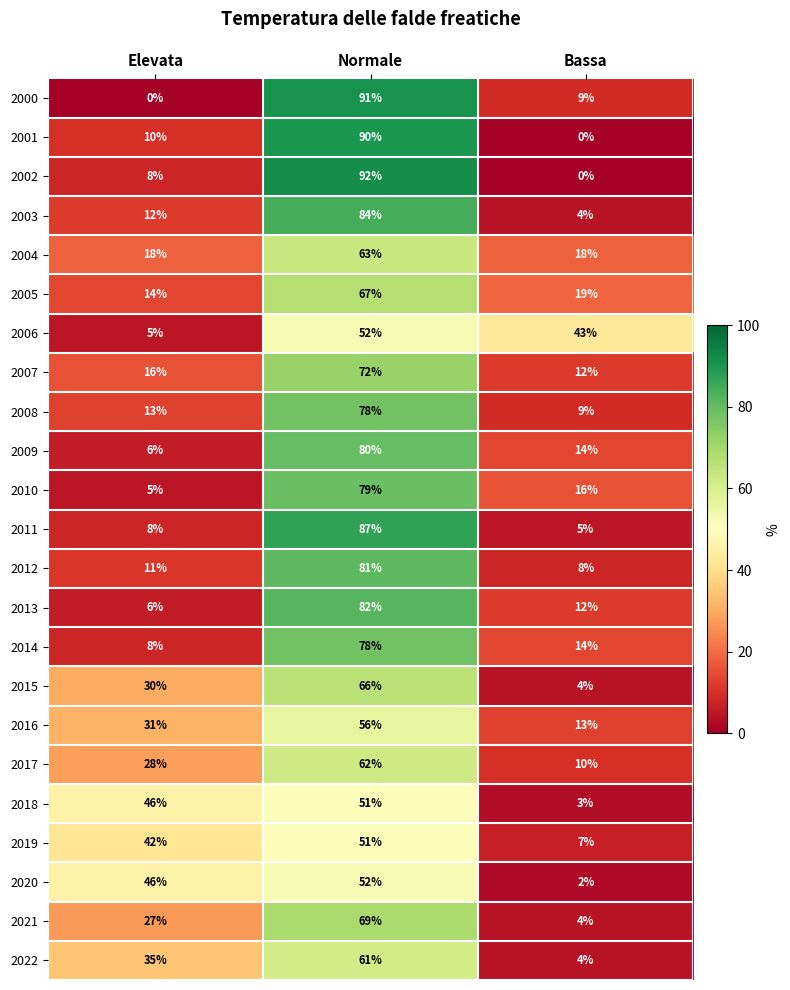

At which category is the sum across all series the highest?

Normale